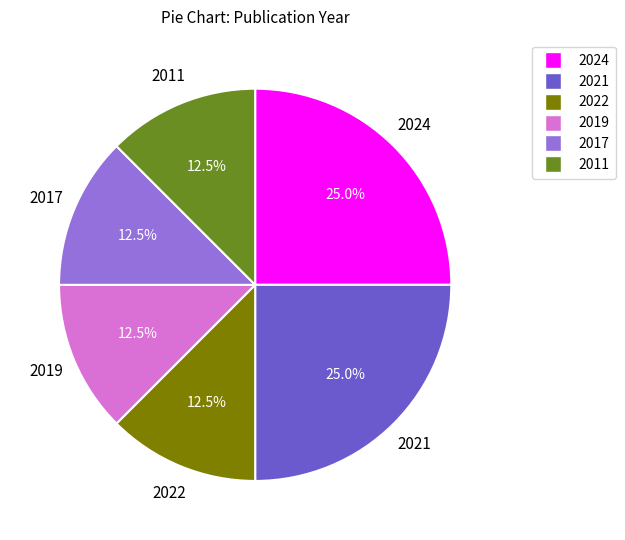

Does any single category account for the majority?

No